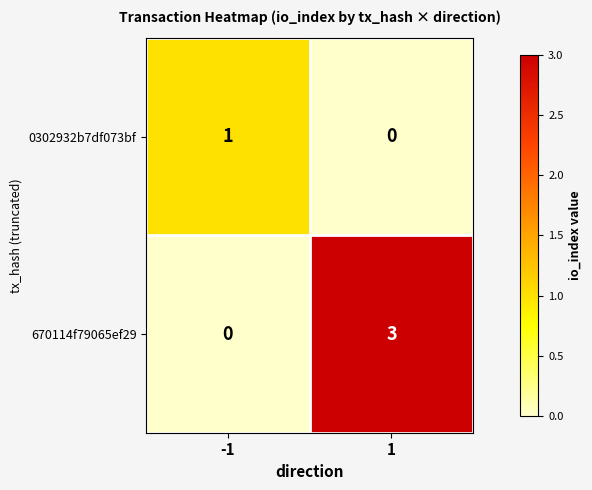

Reading left to right, extract all data points from this chart.

0302932b7df073bf: 1	0
670114f79065ef29: 0	3